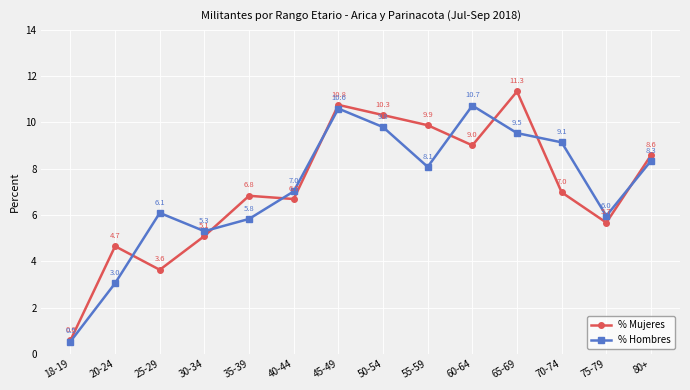

Is it true that % Hombres equals 10.6 at 45-49?

True